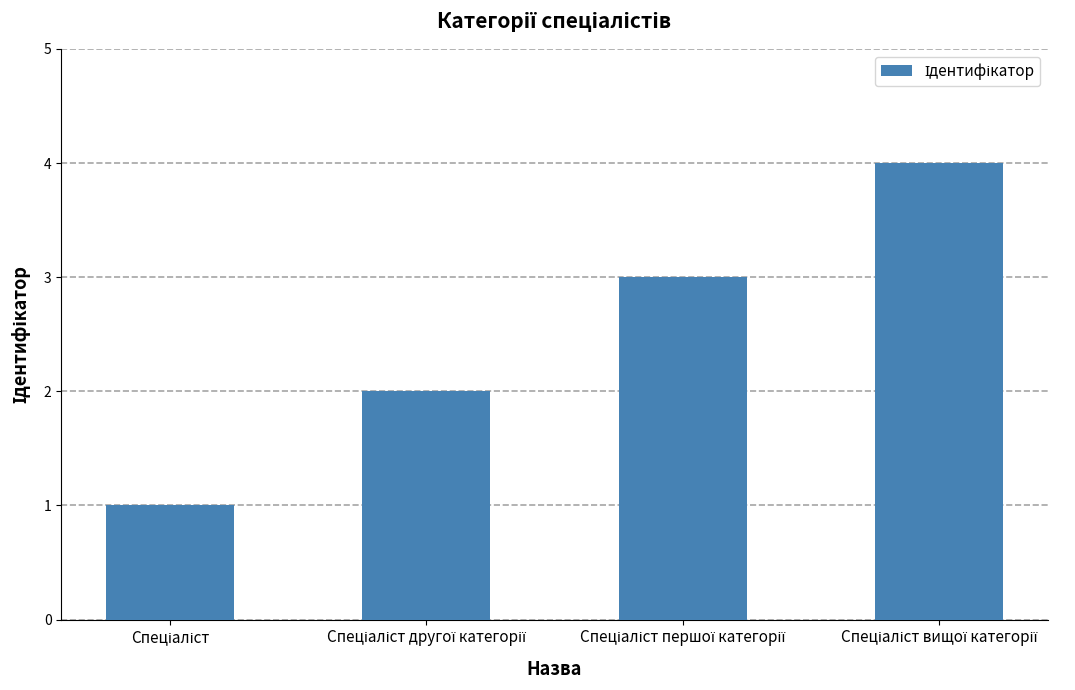

What is the greatest value displayed?

4